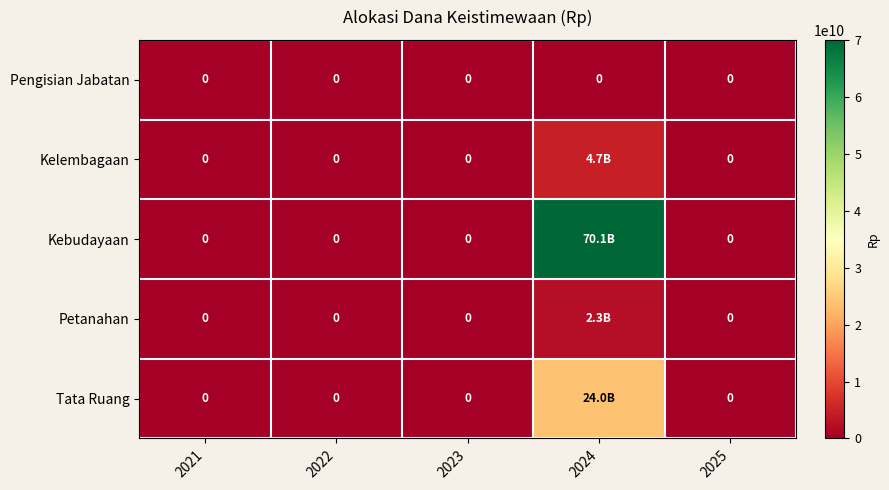

At how many categories does at least one series exceed 8790051918?

1